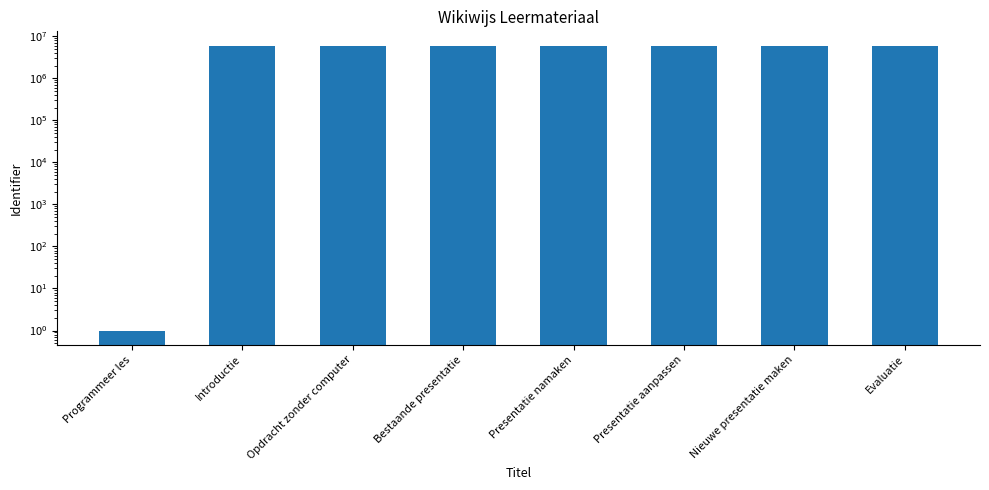

Where is the data nearest to the value 2998193?

Introductie